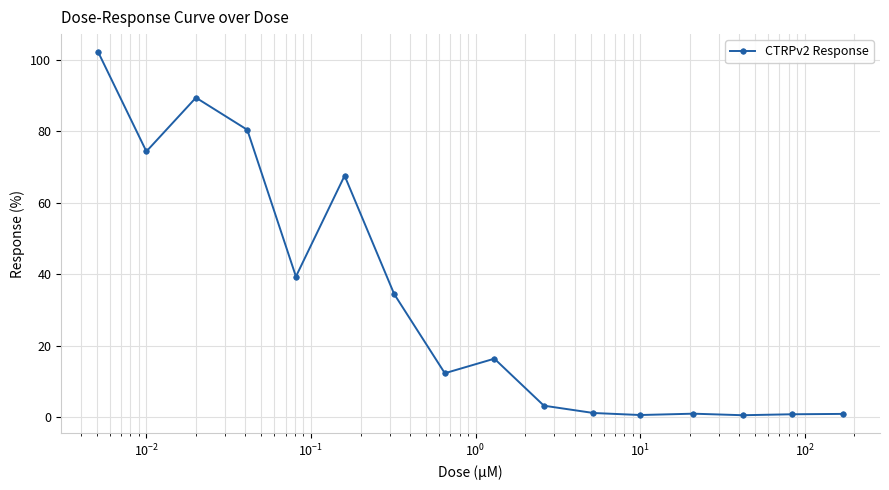

What is the sum of all values?

524.1